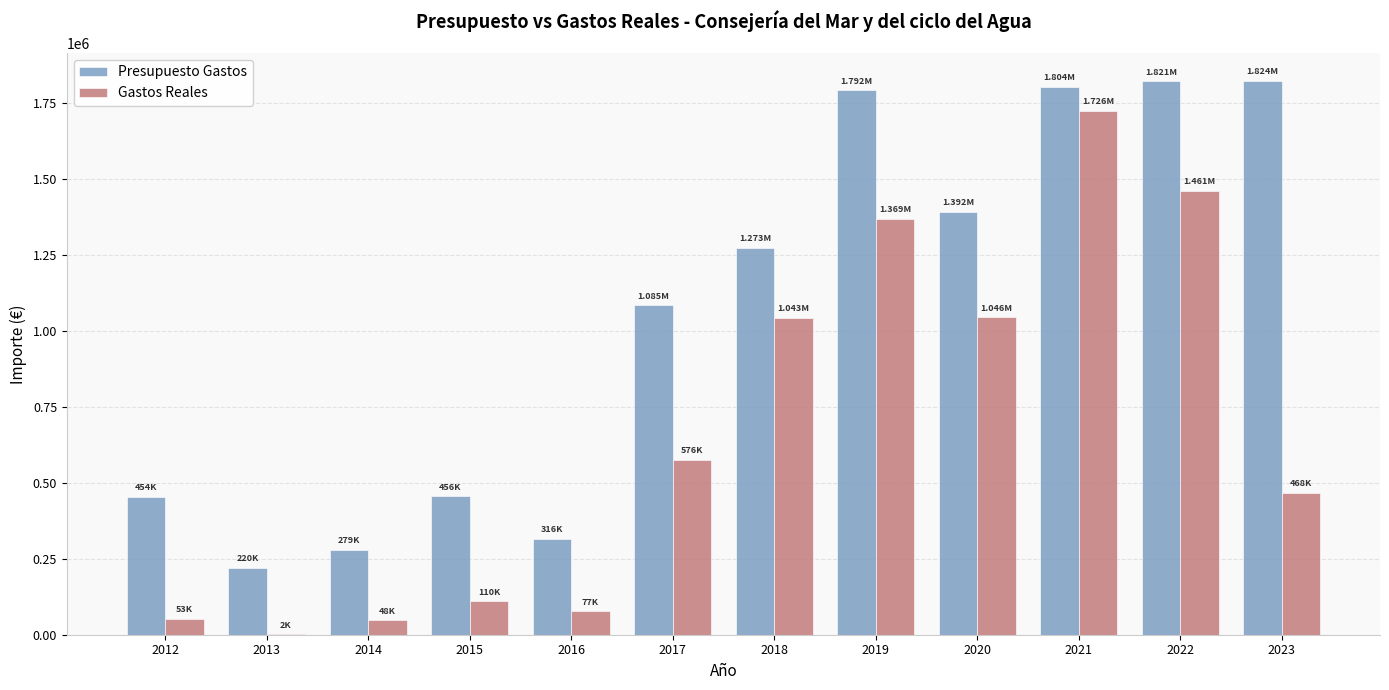

True or false: Gastos Reales has a value of 1461092.6 at 2022.

True